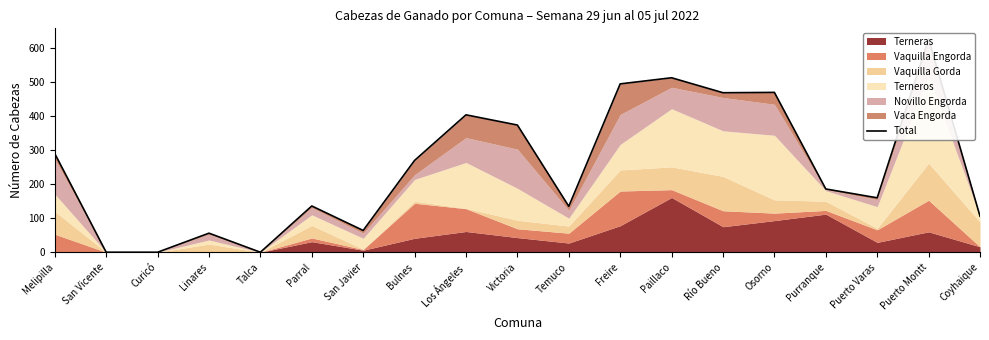

Where is the first local minimum?

Talca